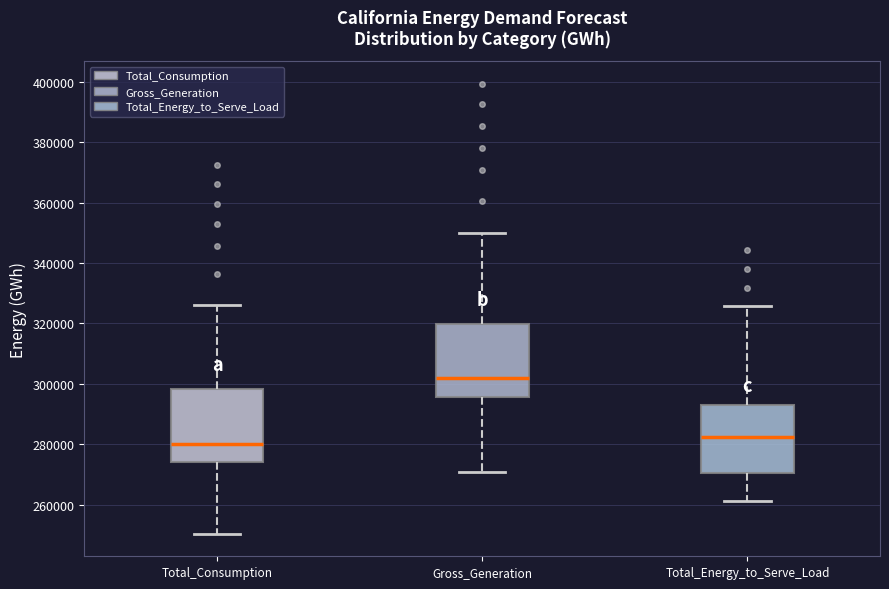

Reading left to right, read every box against the y-axis: the position of its median line, the range the box covers, and the ends of its whiskers. The values are not printed on the chart, so give them approximately, as read against the axis.

Total_Consumption: median 280000, box 274000 to 298000, whiskers 250000 to 326000
Gross_Generation: median 302000, box 296000 to 320000, whiskers 270000 to 350000
Total_Energy_to_Serve_Load: median 282000, box 270000 to 294000, whiskers 262000 to 326000